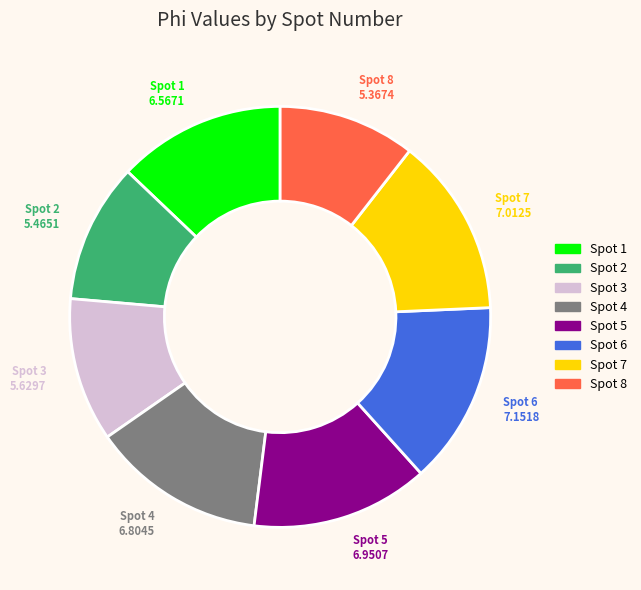

Does any single category account for the majority?

No